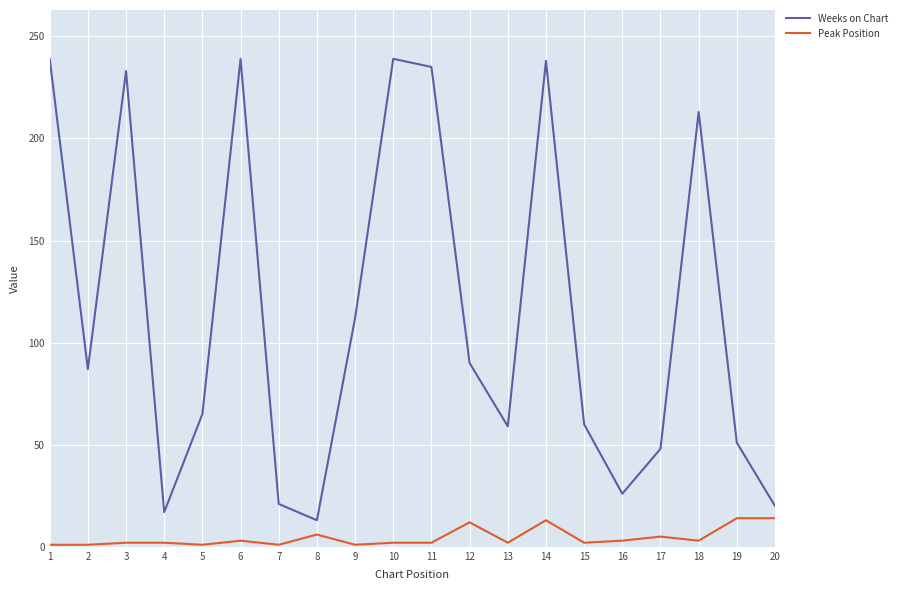

The Weeks on Chart series shows 112 at 9. True or false?

True